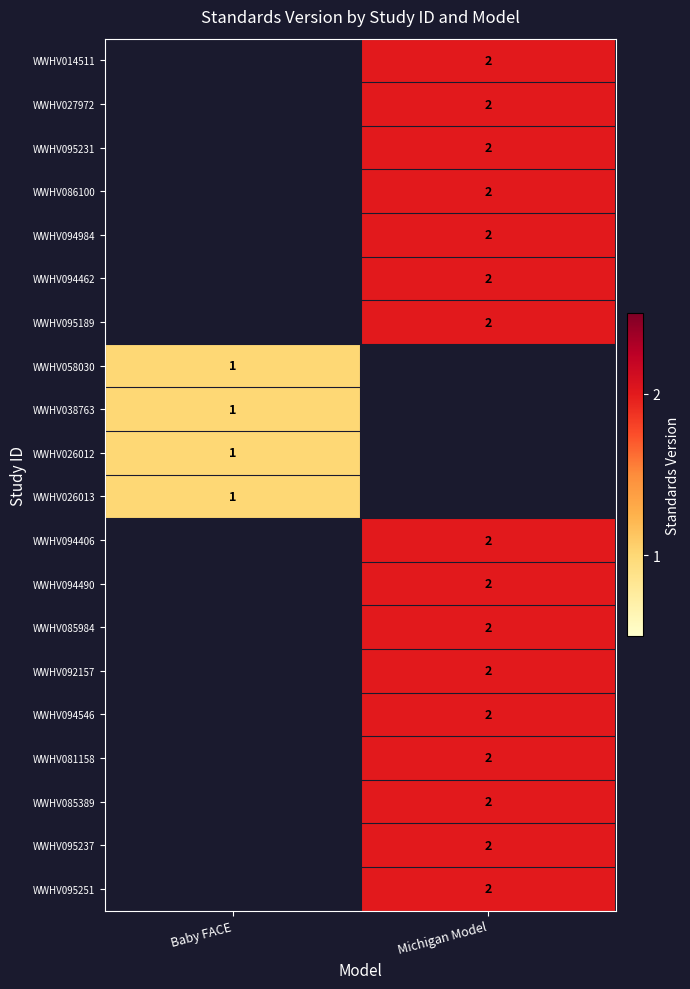

The value of WWHV095189 at Michigan Model is 3. True or false?

False